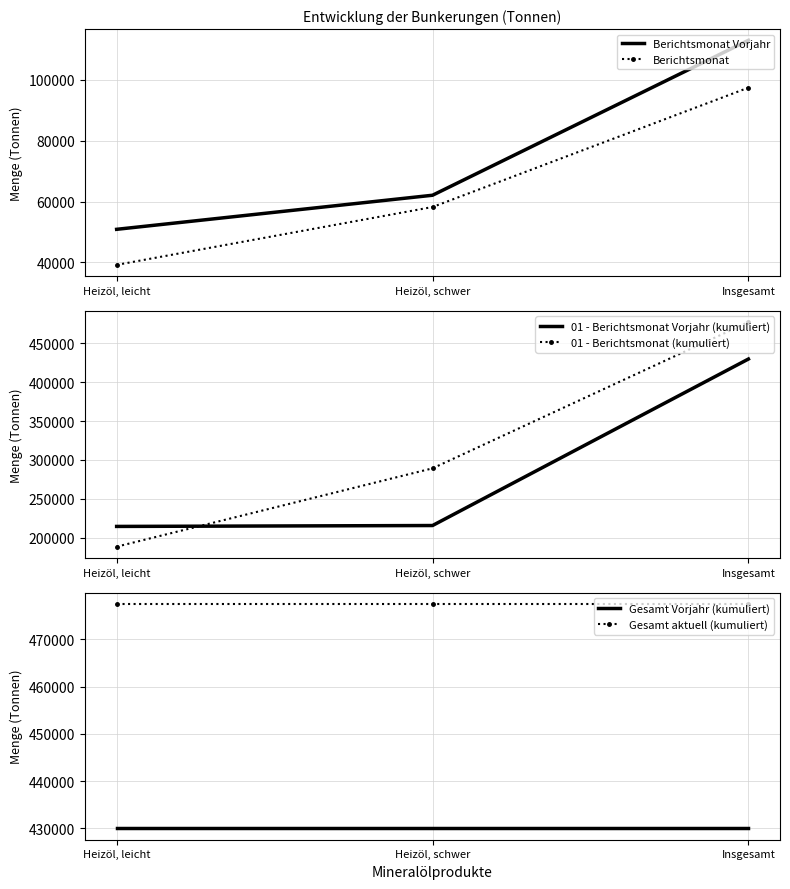

Rank the series by their maximum value, from highest to lowest.

01 - Berichtsmonat (kumuliert), Gesamt aktuell (kumuliert), 01 - Berichtsmonat Vorjahr (kumuliert), Gesamt Vorjahr (kumuliert), Berichtsmonat Vorjahr, Berichtsmonat